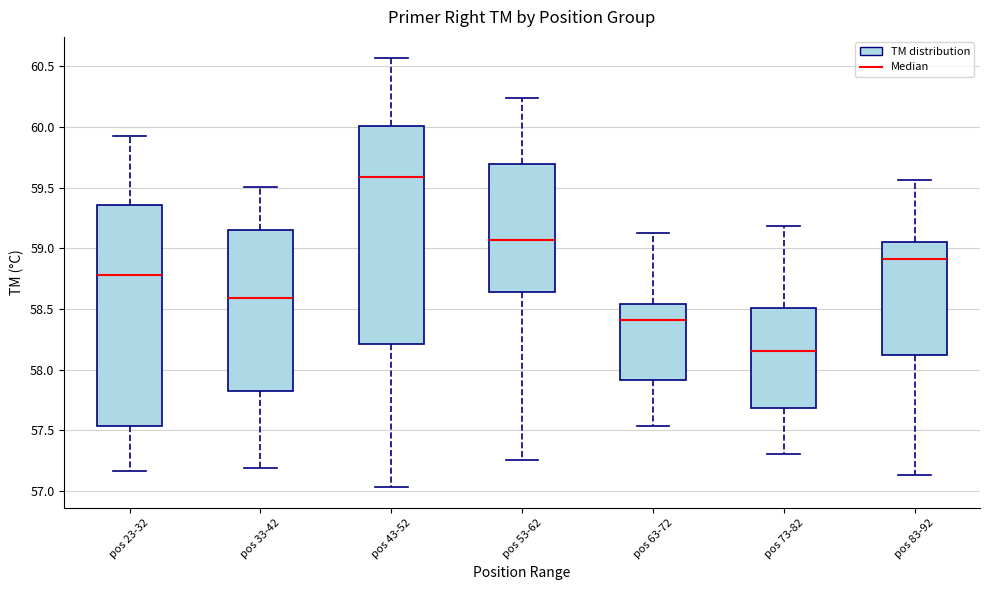

Reading left to right, read every box against the y-axis: the position of its median line, the range the box covers, and the ends of its whiskers. The values are not printed on the chart, so give them approximately, as read against the axis.

pos 23-32: median 58.80, box 57.55 to 59.35, whiskers 57.15 to 59.95
pos 33-42: median 58.60, box 57.80 to 59.15, whiskers 57.20 to 59.50
pos 43-52: median 59.60, box 58.20 to 60.00, whiskers 57.05 to 60.55
pos 53-62: median 59.05, box 58.65 to 59.70, whiskers 57.25 to 60.25
pos 63-72: median 58.40, box 57.90 to 58.55, whiskers 57.55 to 59.15
pos 73-82: median 58.15, box 57.70 to 58.50, whiskers 57.30 to 59.20
pos 83-92: median 58.90, box 58.10 to 59.05, whiskers 57.15 to 59.55